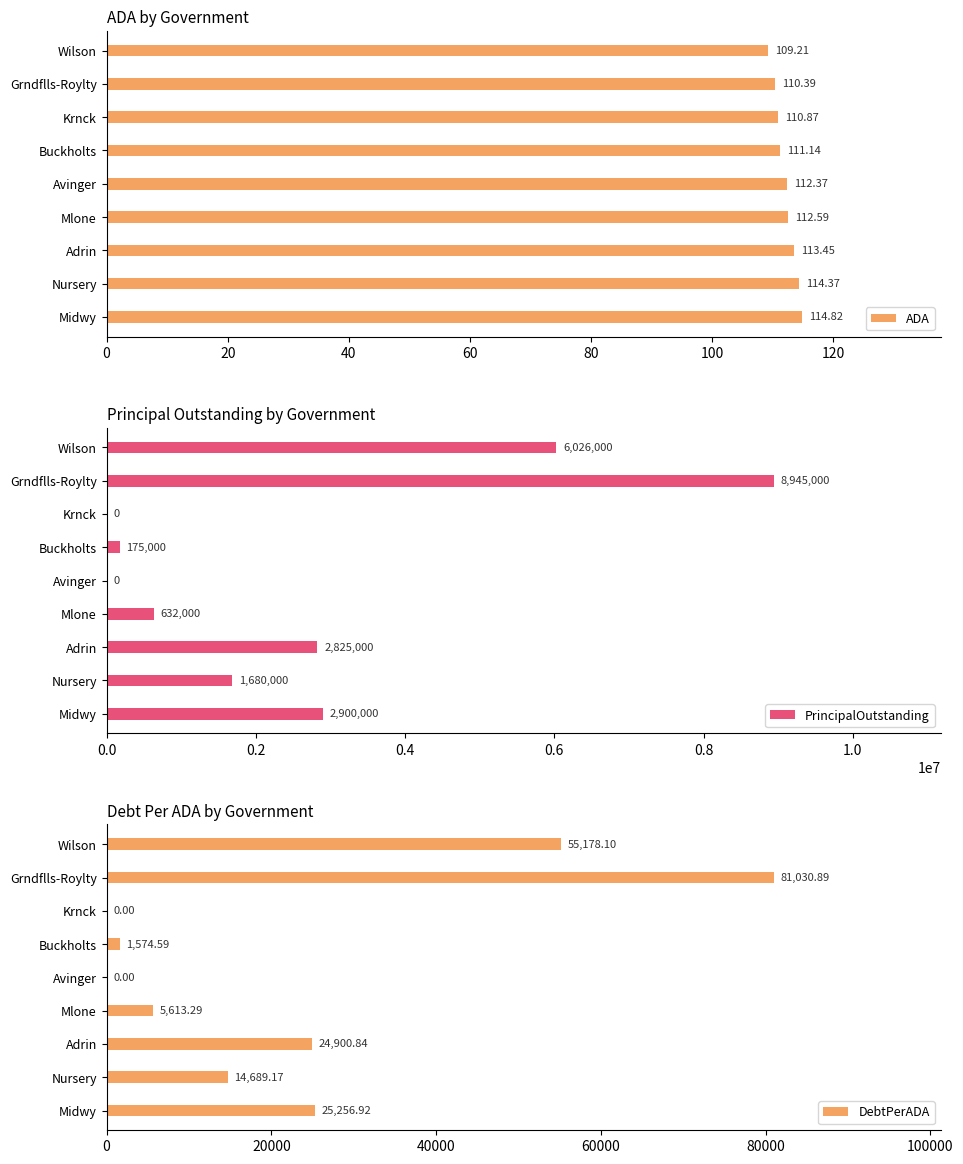

What is the average value of the DebtPerADA series?

23138.2